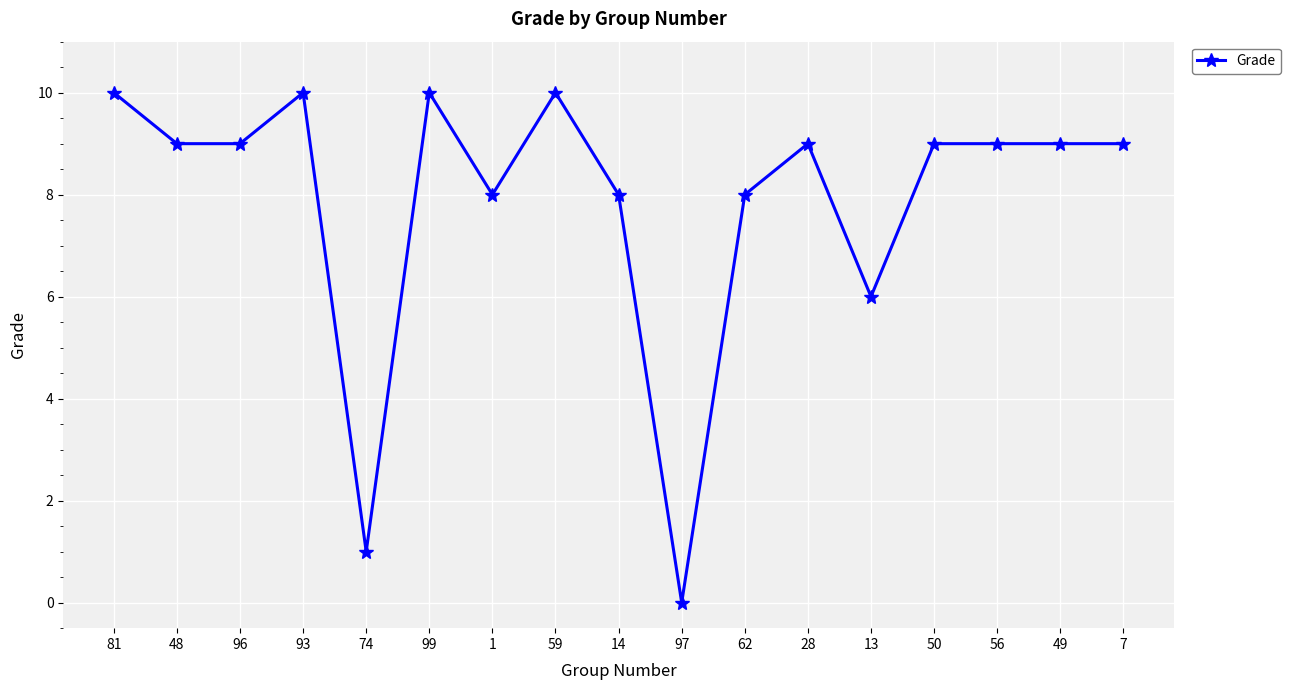

True or false: the data has more than 0 interior local peaks.

True